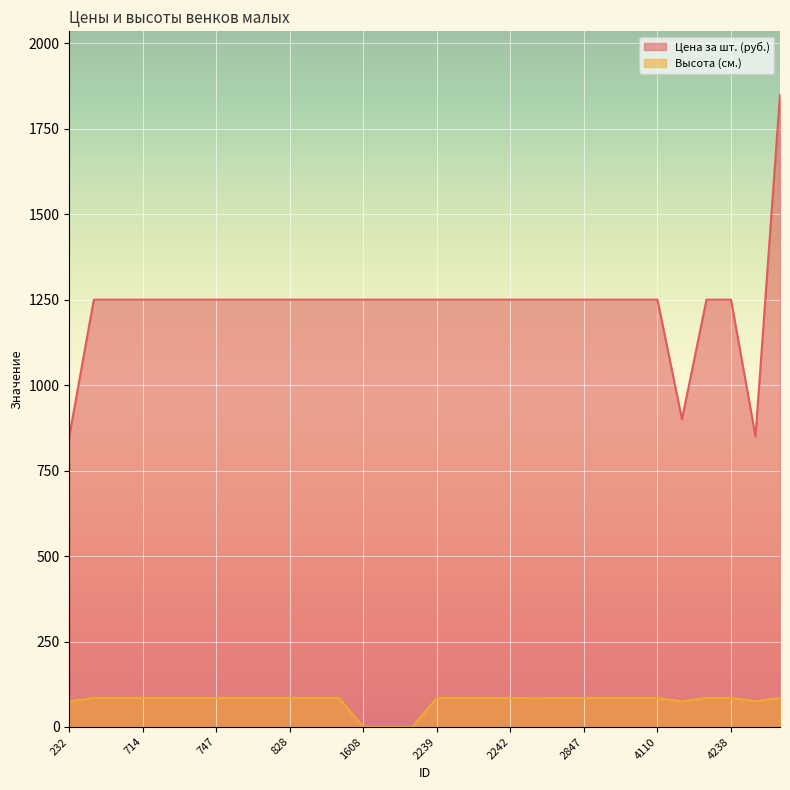

Where is the first local minimum for Цена за шт. (руб.)?

4158